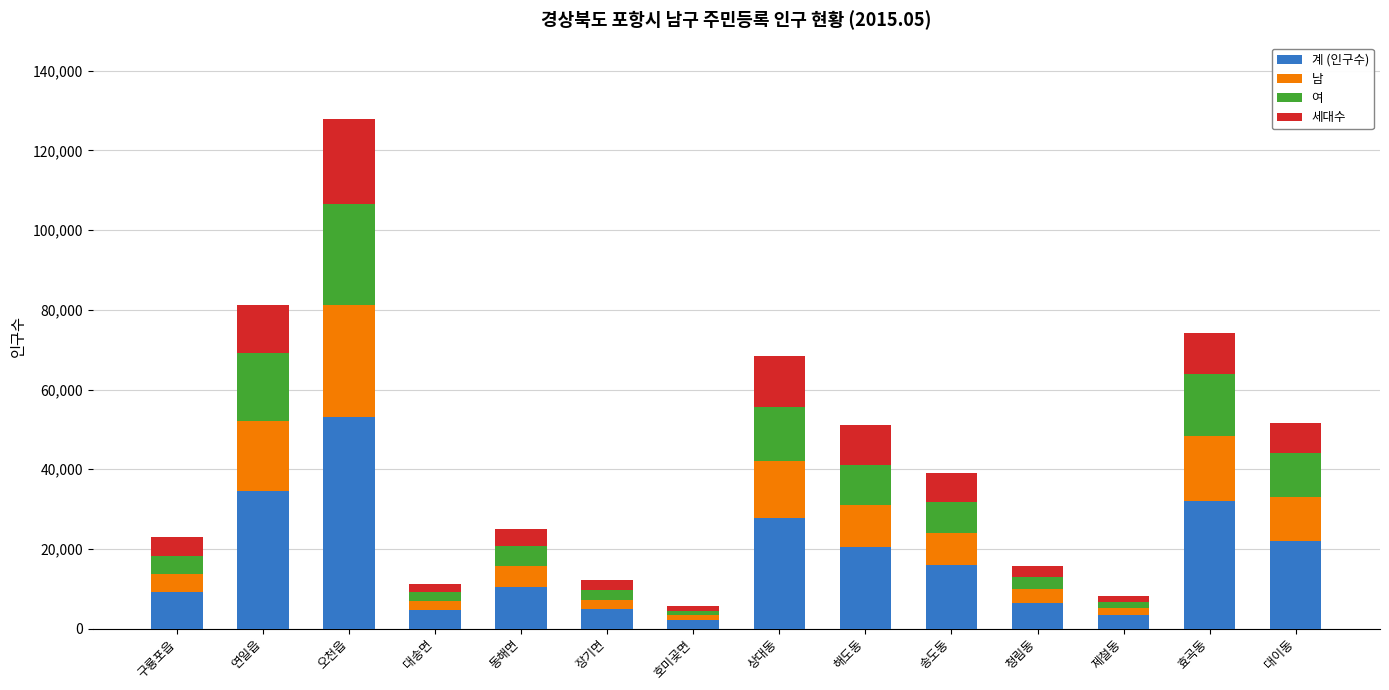

The 계 (인구수) series shows 4838 at 장기면. True or false?

True